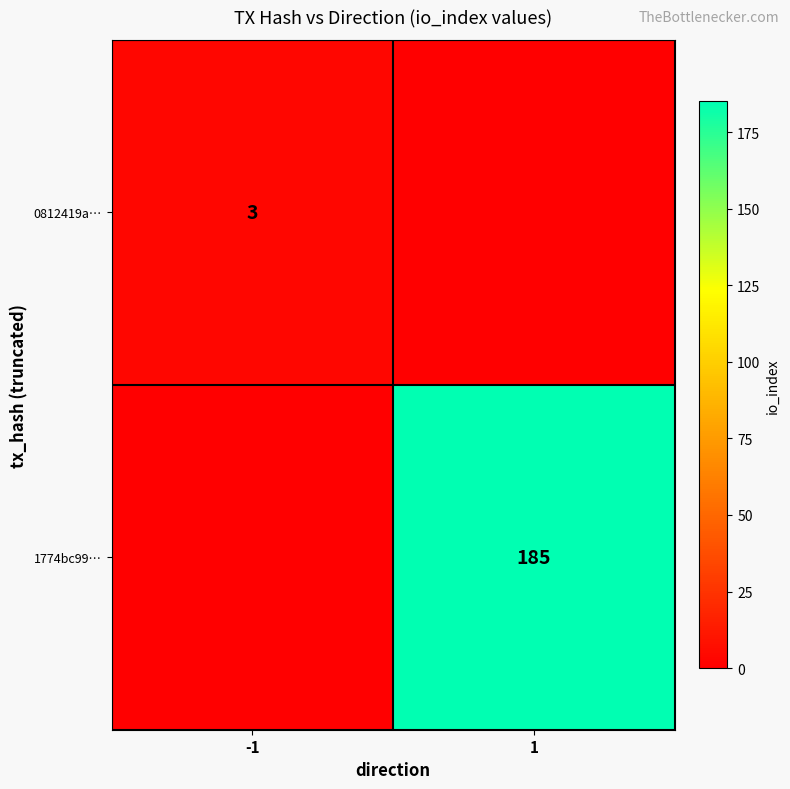

The 0812419a… series shows 5 at -1. True or false?

False